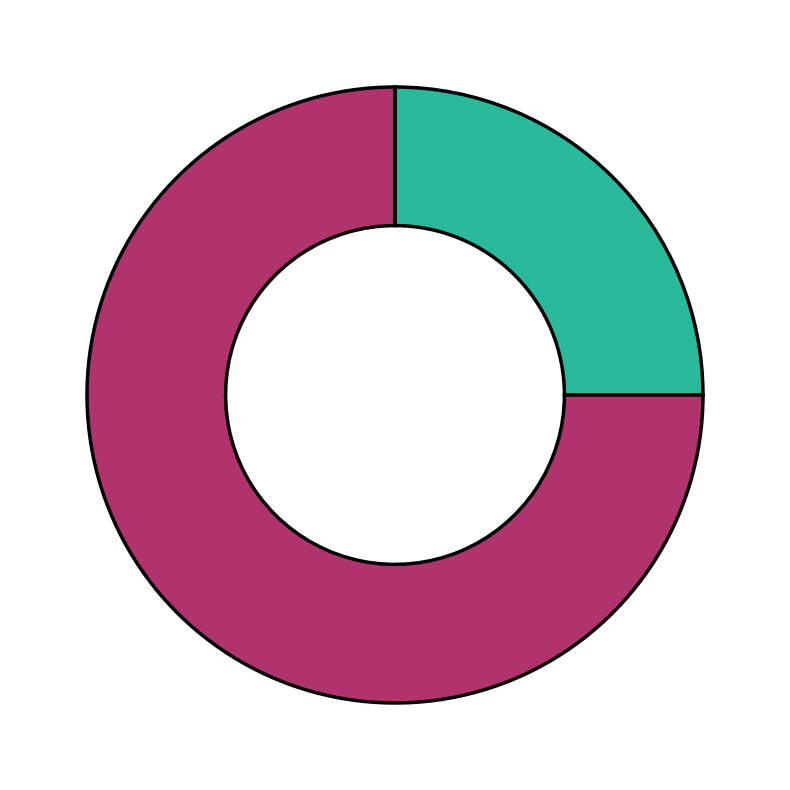

Is there any slice that represents more than half of the pie?

Yes